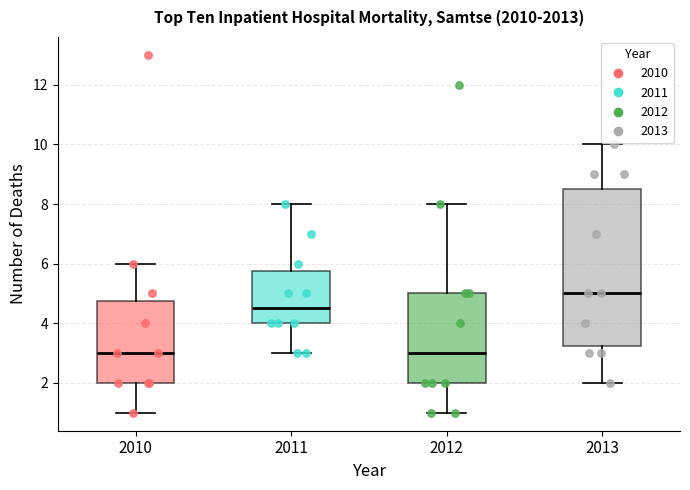

Reading left to right, transcribe this box plot: for each box, give where its median line is, the range the box spans, and where its two whiskers end, as read against the y-axis. The values are not printed on the chart, so give them approximately, as read against the axis.

2010: median 3.0, box 2.0 to 4.8, whiskers 1.0 to 6.0
2011: median 4.6, box 4.0 to 5.8, whiskers 3.0 to 8.0
2012: median 3.0, box 2.0 to 5.0, whiskers 1.0 to 8.0
2013: median 5.0, box 3.2 to 8.6, whiskers 2.0 to 10.0